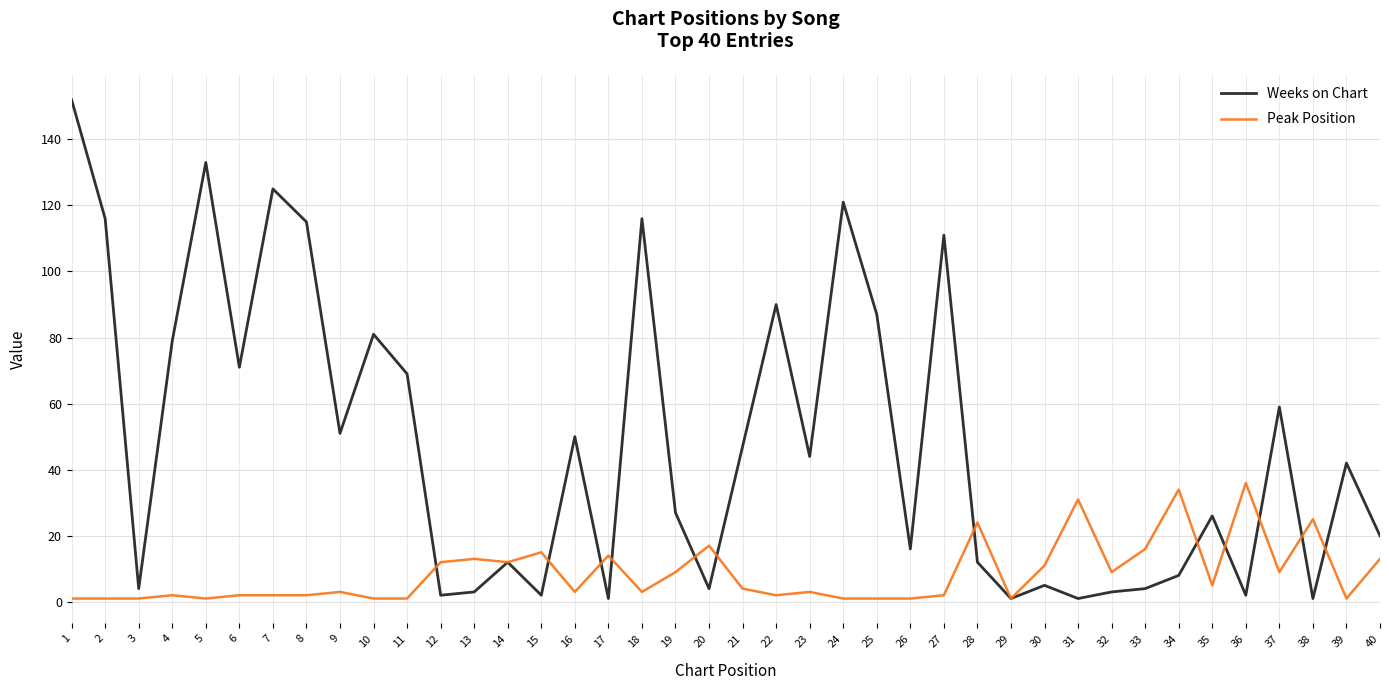

Reading left to right, extract all data points from this chart.

Weeks on Chart: 152	116	4	79	133	71	125	115	51	81	69	2	3	12	2	50	1	116	27	4	47	90	44	121	87	16	111	12	1	5	1	3	4	8	26	2	59	1	42	20
Peak Position: 1	1	1	2	1	2	2	2	3	1	1	12	13	12	15	3	14	3	9	17	4	2	3	1	1	1	2	24	1	11	31	9	16	34	5	36	9	25	1	13